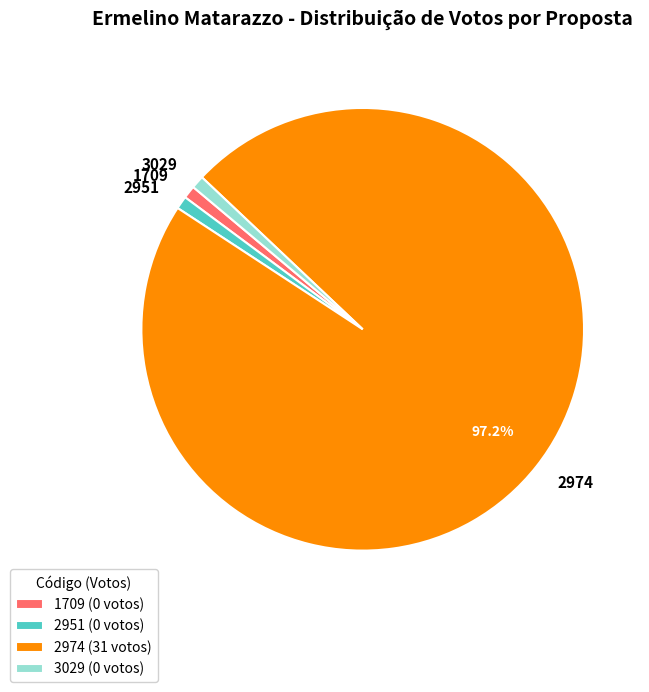

Combined, do 2974 and 1709 account for over 50%?

Yes